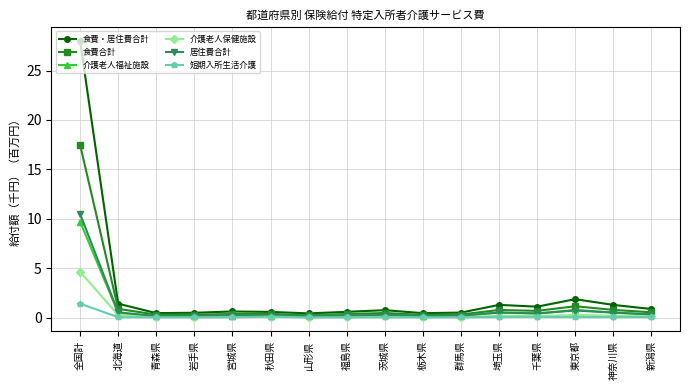

True or false: 食費・居住費合計 and 居住費合計 intersect in this chart.

False